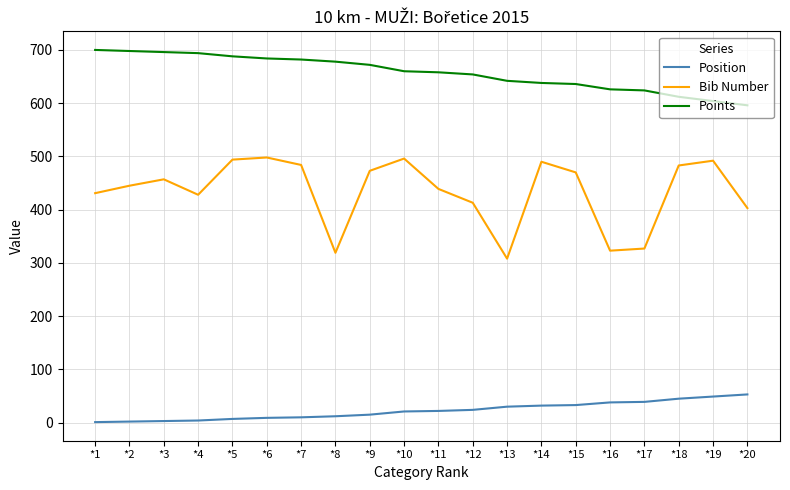

Is the value of Bib Number at *4 greater than the value of Points at *18?

No